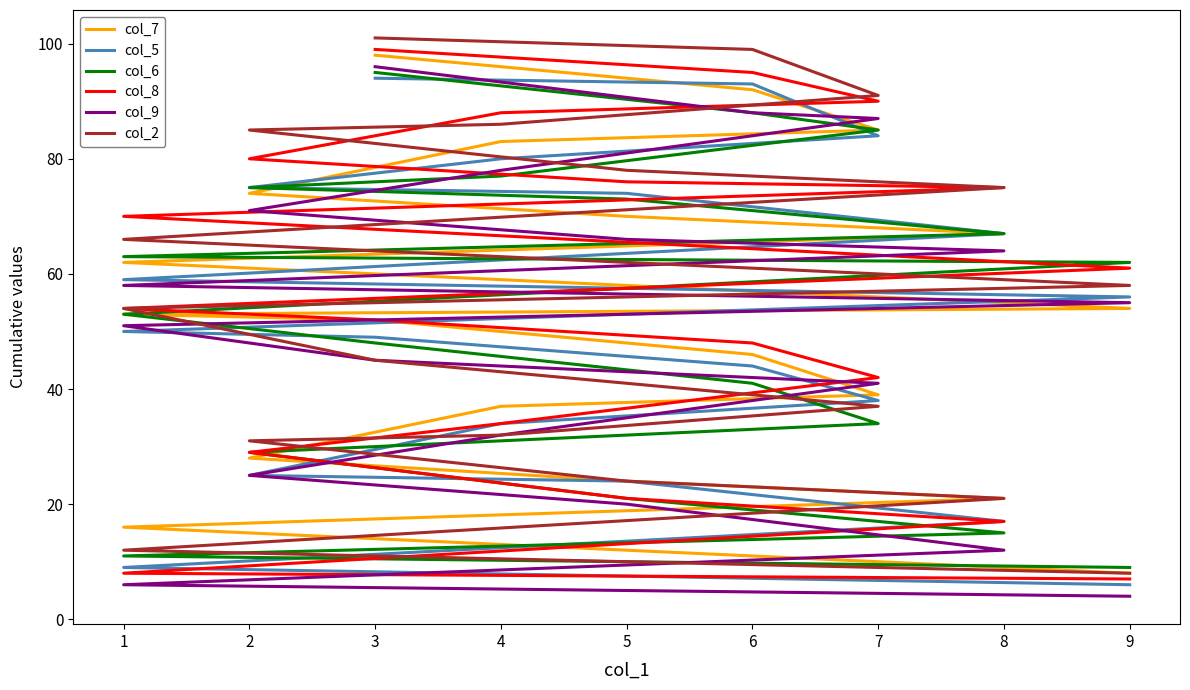

What are all the series names shown in the legend?

col_7, col_5, col_6, col_8, col_9, col_2